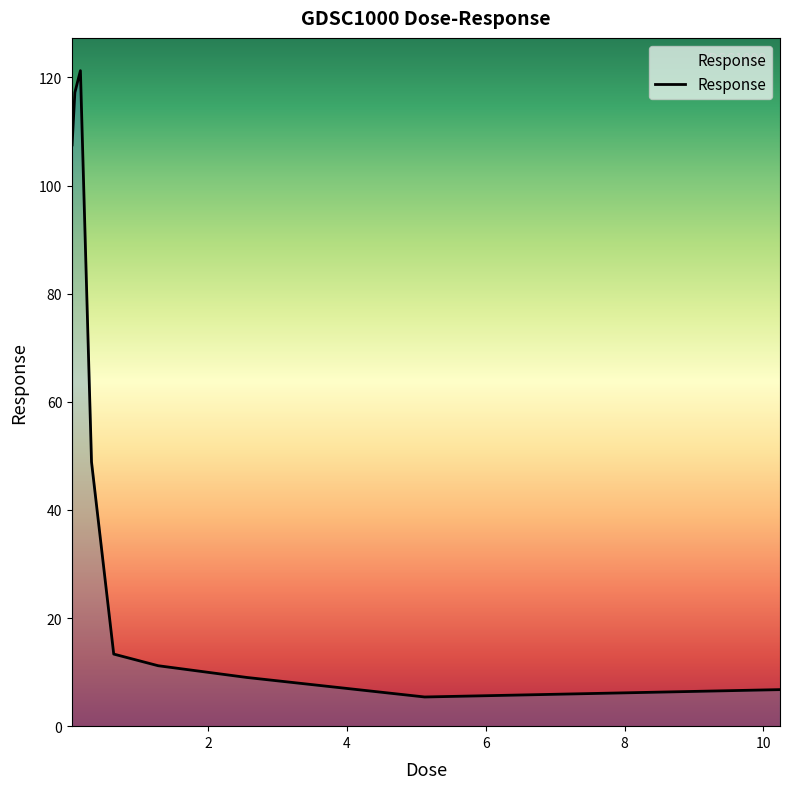

What is the difference between the maximum and minimum values?

115.9